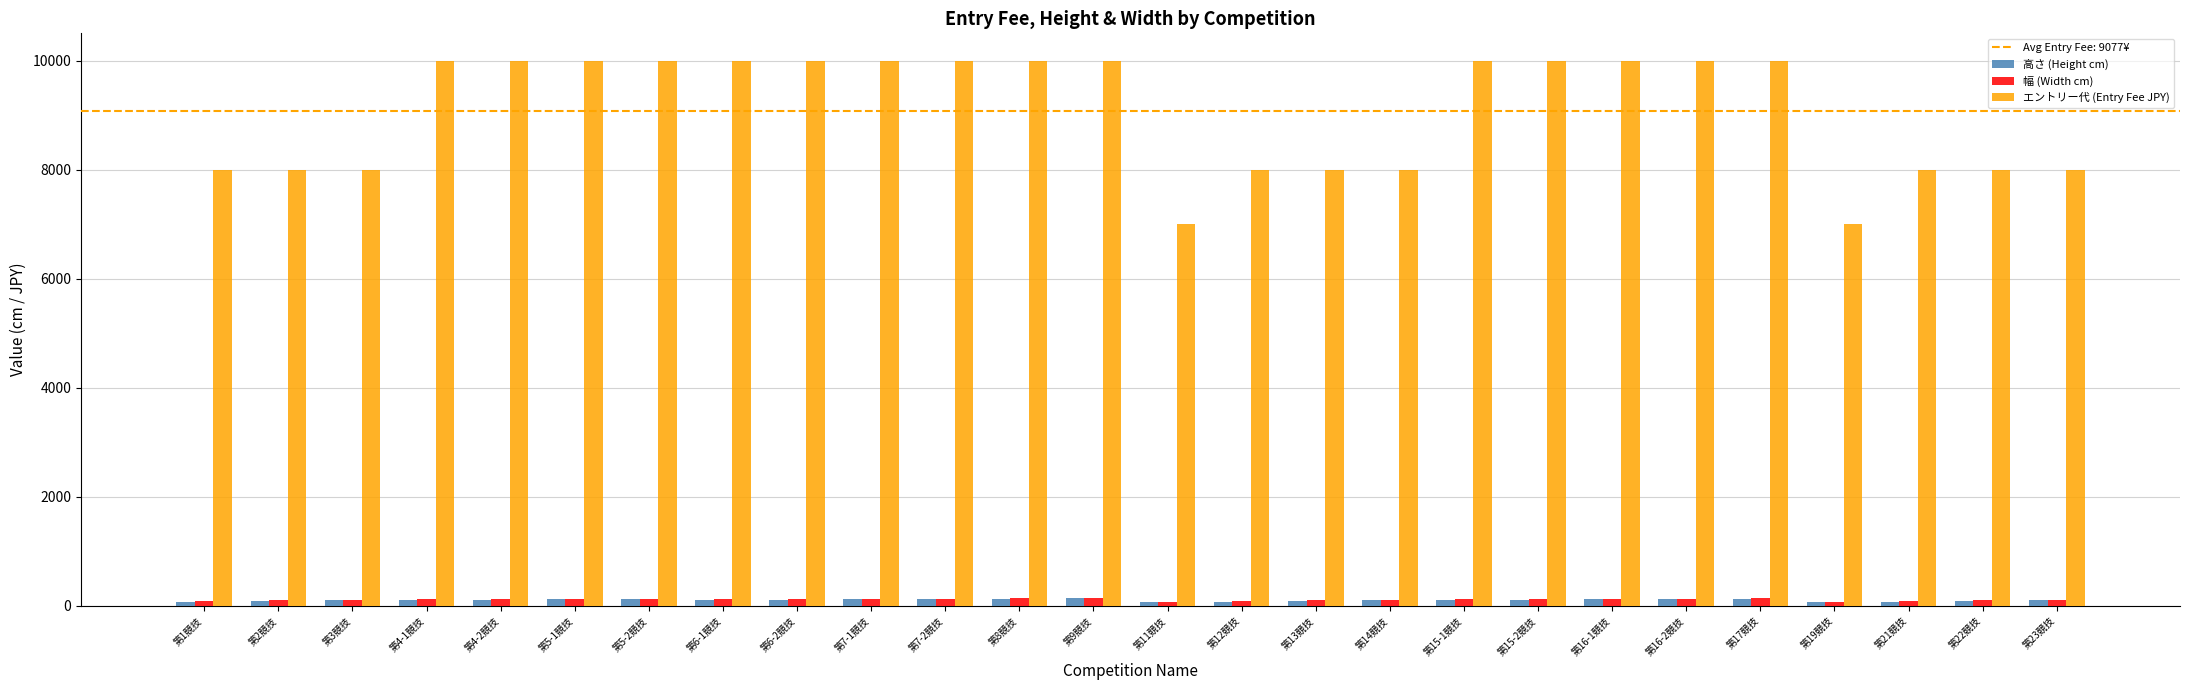

What is the difference between the エントリー代 (Entry Fee JPY) values at 第7-1競技 and 第1競技?

2000